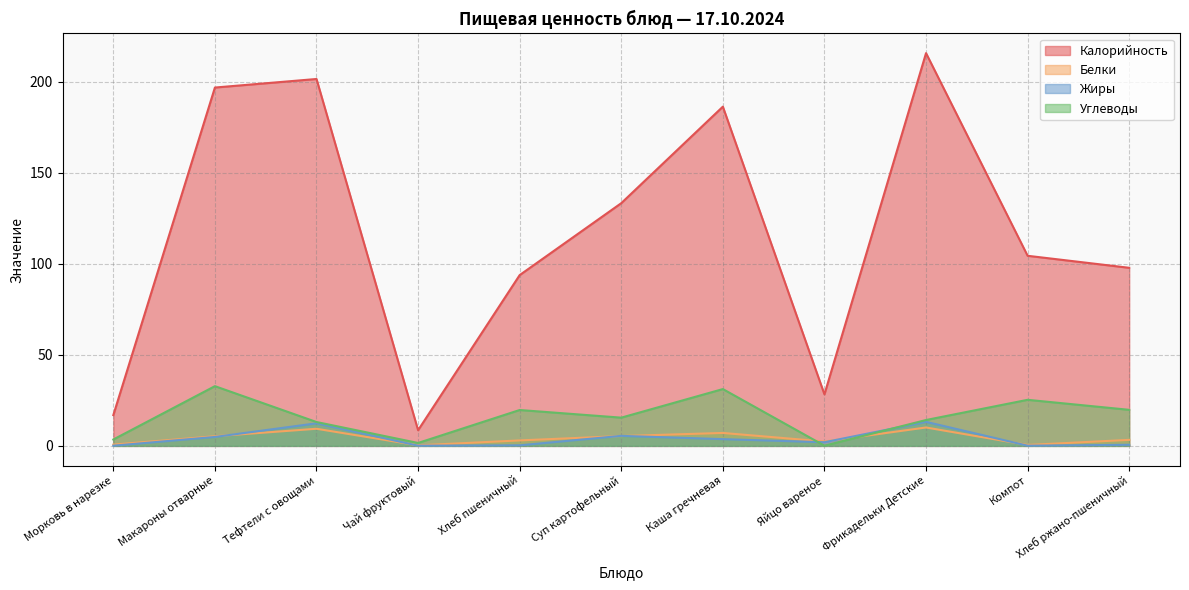

What is the total value across all series at Хлеб пшеничный?

116.8